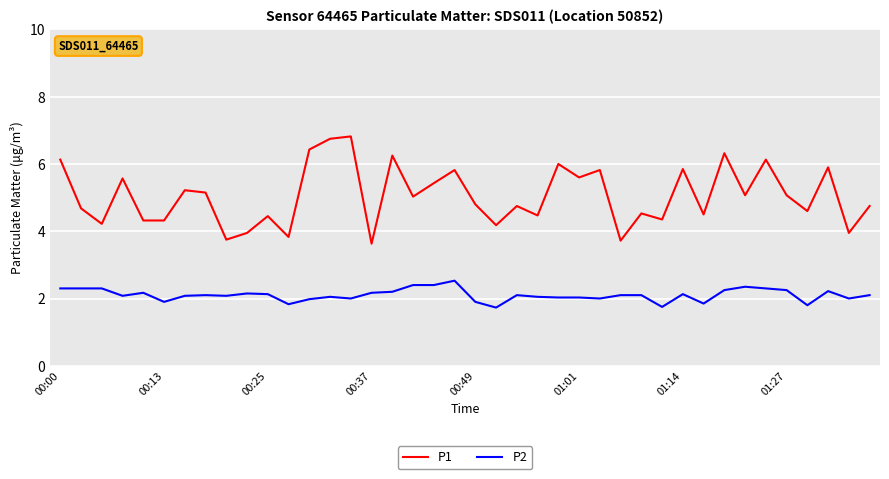

True or false: P1 and P2 intersect in this chart.

False